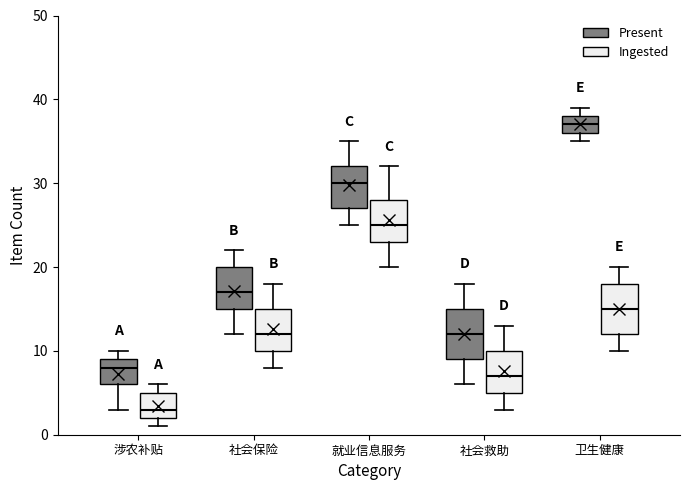

Which box has the lowest median line?

涉农补贴 (Ingested)